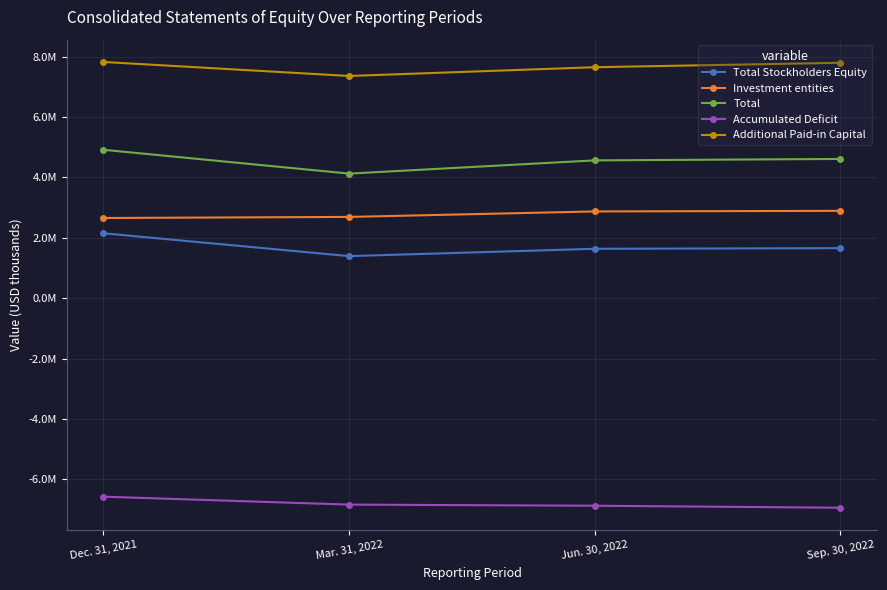

What are all the series names shown in the legend?

Total Stockholders Equity, Investment entities, Total, Accumulated Deficit, Additional Paid-in Capital